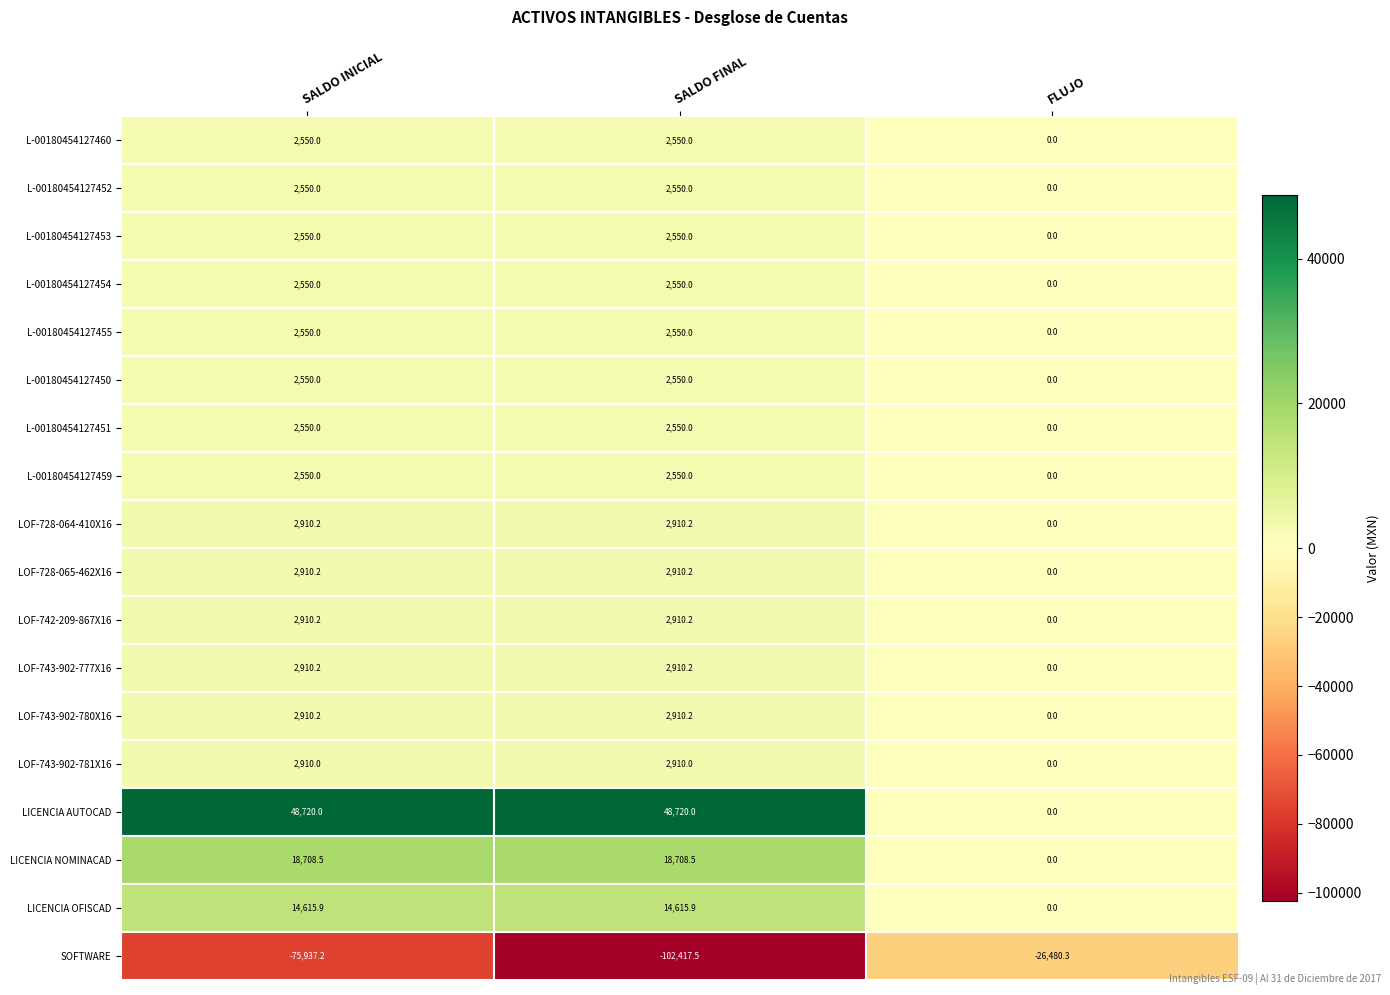

What is the difference between the highest and lowest values at SALDO INICIAL?

124657.2